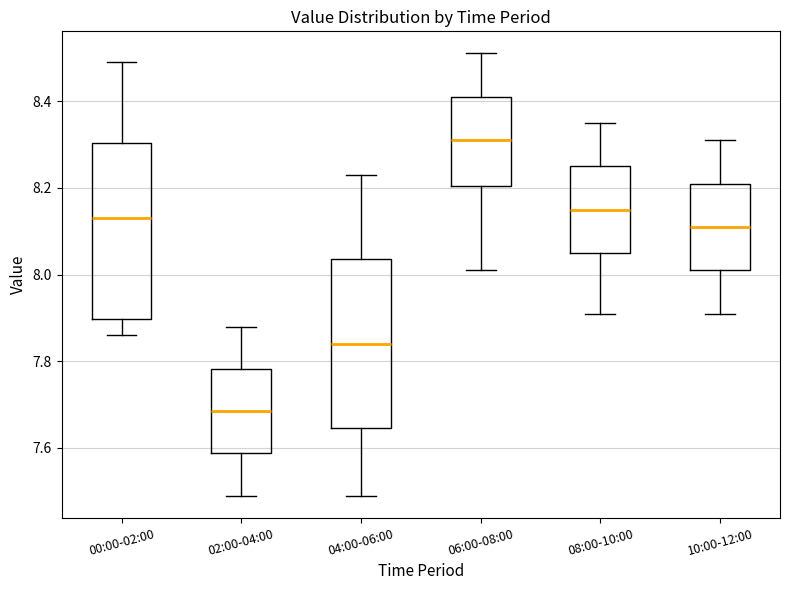

Reading left to right, read every box against the y-axis: the position of its median line, the range the box covers, and the ends of its whiskers. The values are not printed on the chart, so give them approximately, as read against the axis.

00:00-02:00: median 8.14, box 7.90 to 8.30, whiskers 7.86 to 8.50
02:00-04:00: median 7.68, box 7.58 to 7.78, whiskers 7.50 to 7.88
04:00-06:00: median 7.84, box 7.64 to 8.04, whiskers 7.50 to 8.24
06:00-08:00: median 8.32, box 8.20 to 8.42, whiskers 8.02 to 8.52
08:00-10:00: median 8.16, box 8.06 to 8.26, whiskers 7.92 to 8.36
10:00-12:00: median 8.12, box 8.02 to 8.22, whiskers 7.92 to 8.32